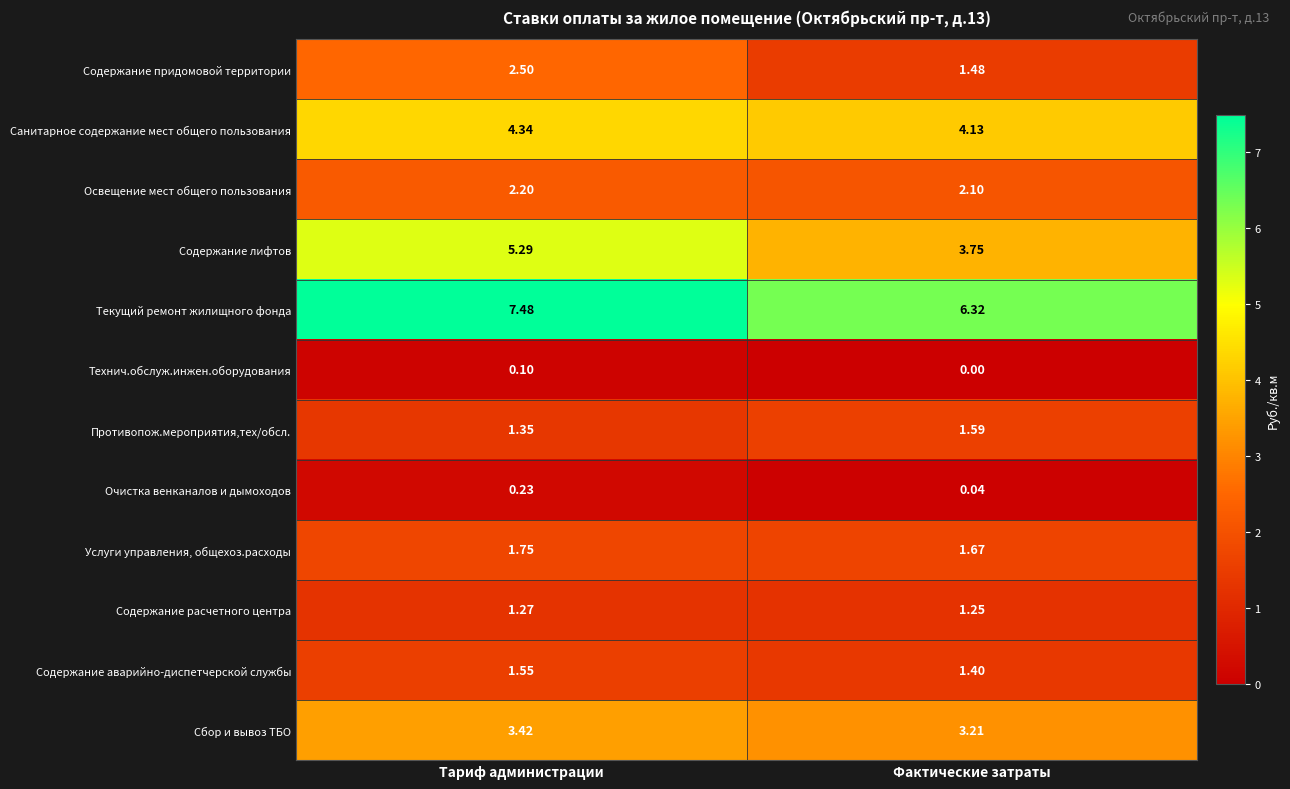

Which series has the largest range (max minus min)?

Содержание лифтов